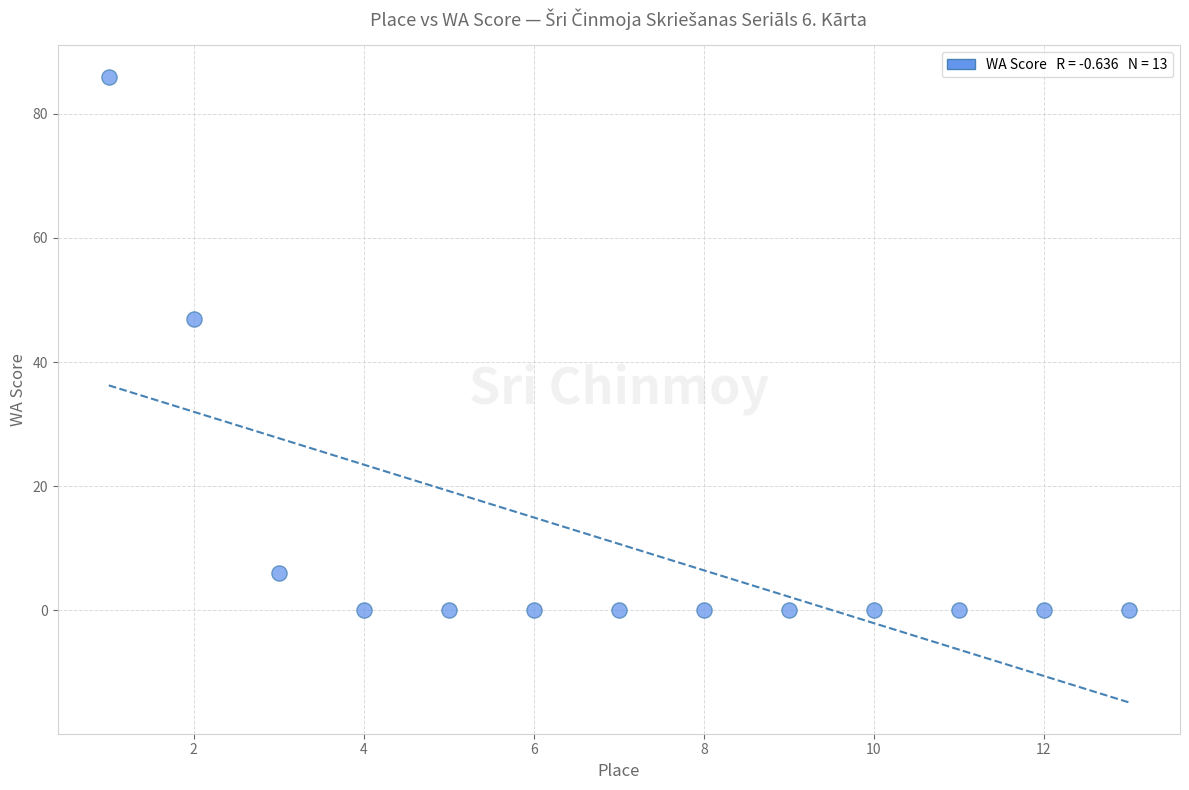

What is the range of X values (max minus min)?

12